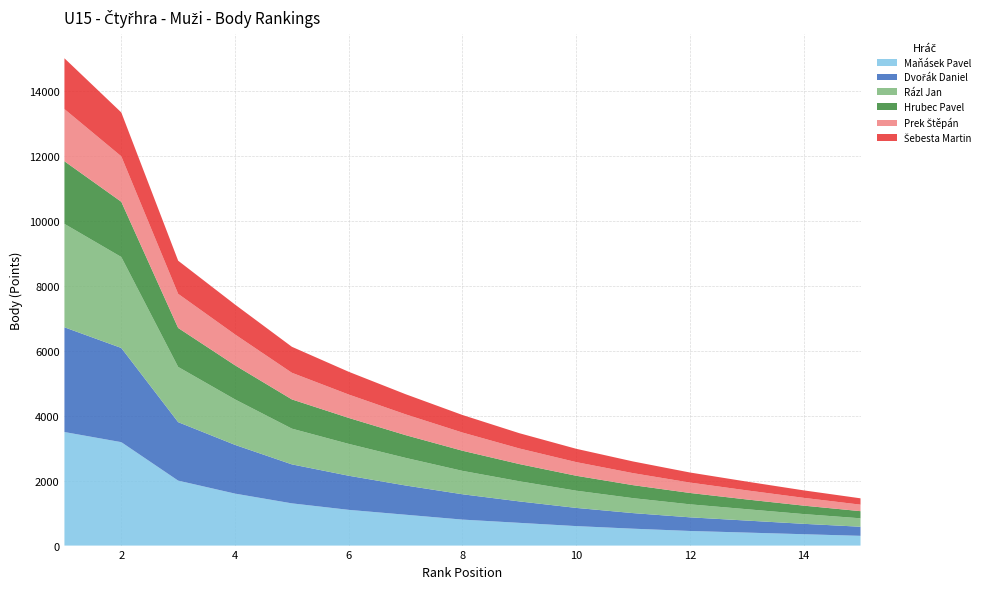

Reading right to left, what are all the values shown in this chart?

Maňásek Pavel: 300	350	400	450	520	600	700	800	950	1100	1300	1600	2000	3184	3496
Dvořák Daniel: 280	320	370	420	480	560	660	780	900	1050	1200	1500	1800	2900	3224
Rázl Jan: 260	300	350	400	460	530	620	720	850	980	1100	1400	1700	2800	3184
Hrubec Pavel: 220	260	300	350	400	460	530	620	700	800	900	1050	1200	1700	1928
Prek Štěpán: 200	240	280	320	370	420	480	560	640	720	820	950	1050	1400	1606
Šebesta Martin: 195	230	270	310	360	410	470	540	620	700	800	920	1020	1350	1564